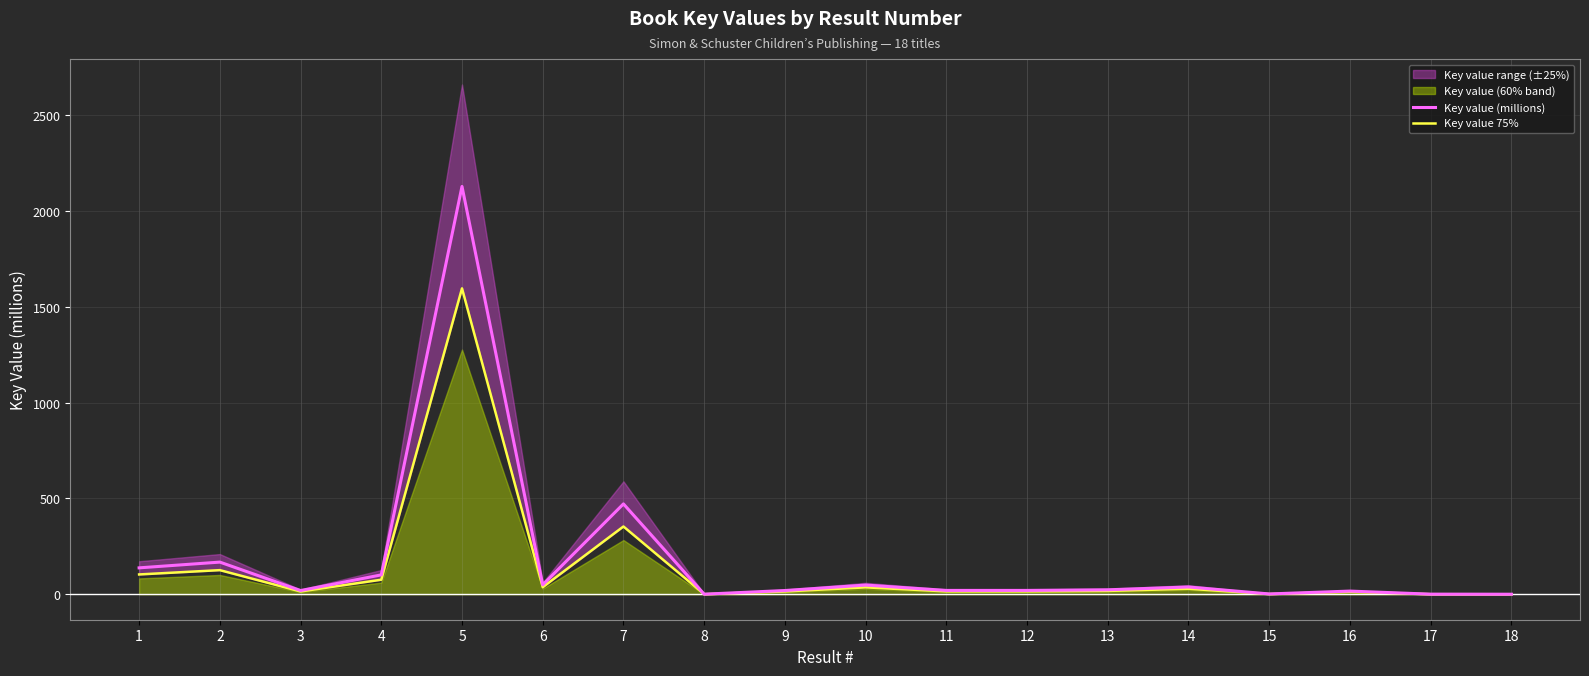

List the labels in order of Key value 75% value, largest first.

5, 7, 2, 1, 4, 6, 10, 14, 13, 12, 11, 9, 3, 16, 15, 17, 8, 18